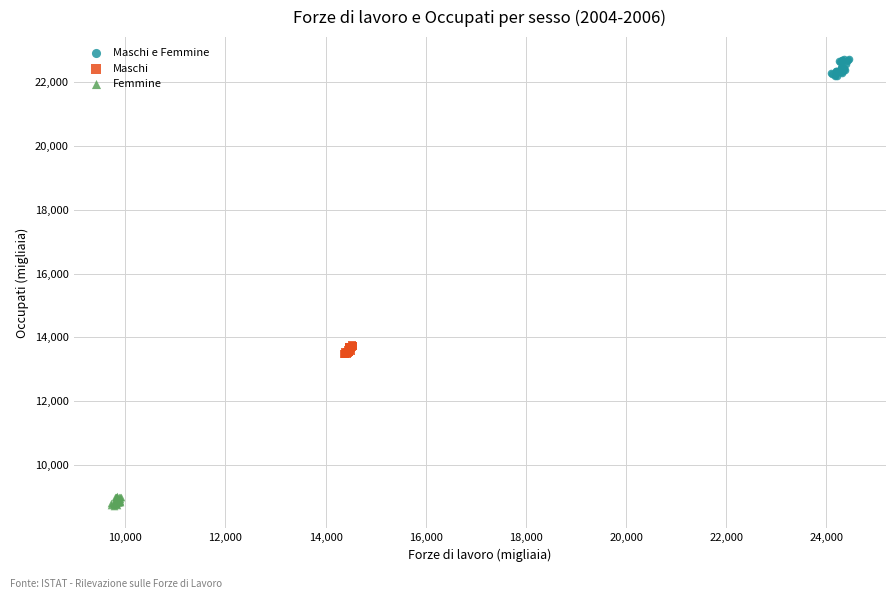

Which series contains the lowest Y value?

Femmine